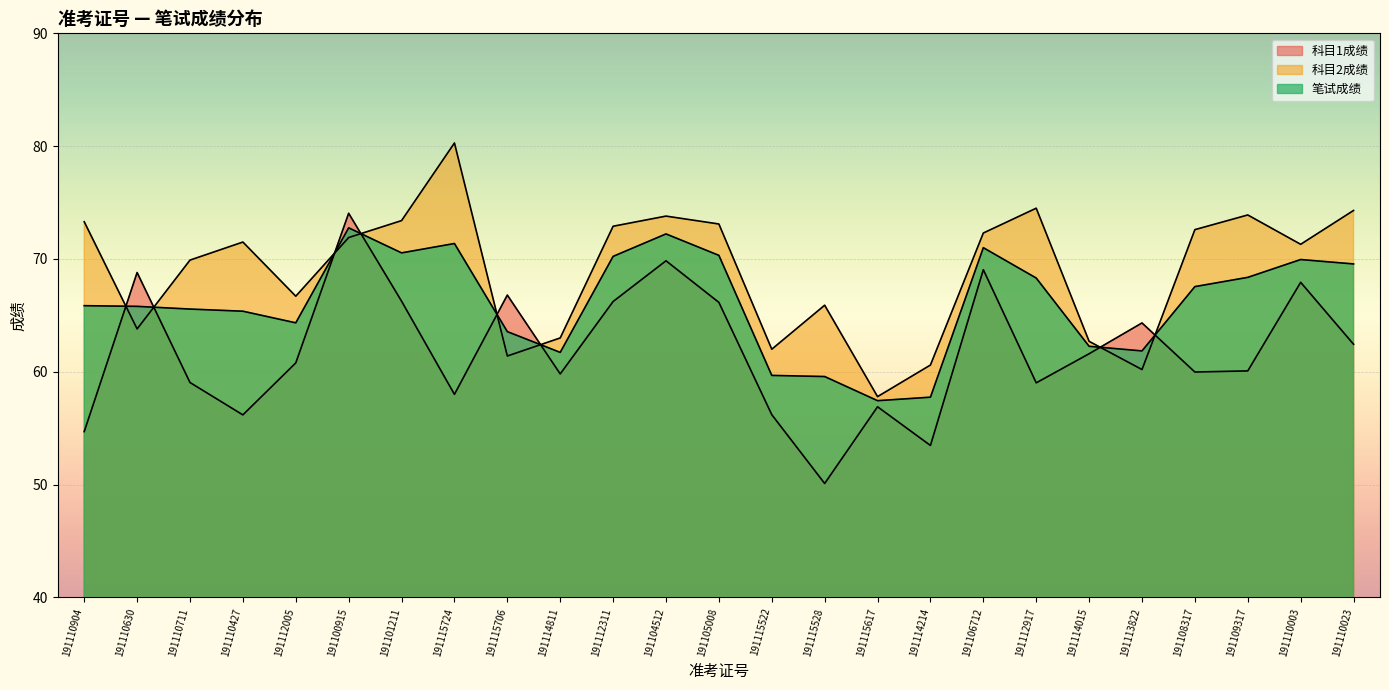

Rank the series at 191112005 from highest to lowest value.

科目2成绩, 笔试成绩, 科目1成绩